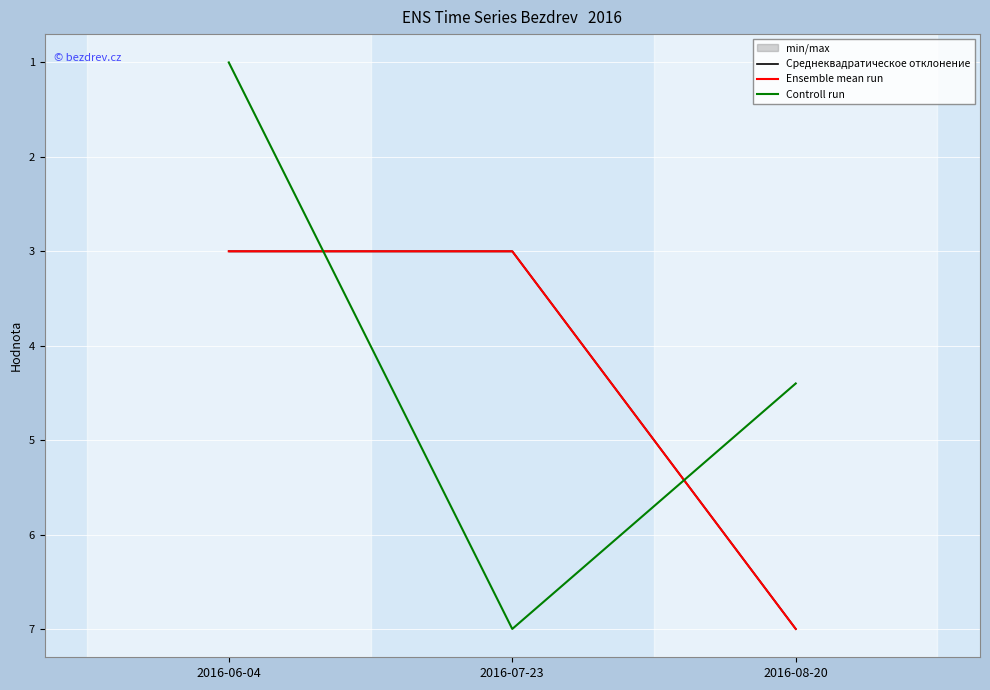

Between 2016-06-04 and 2016-07-23, which series saw the biggest shift?

Controll run